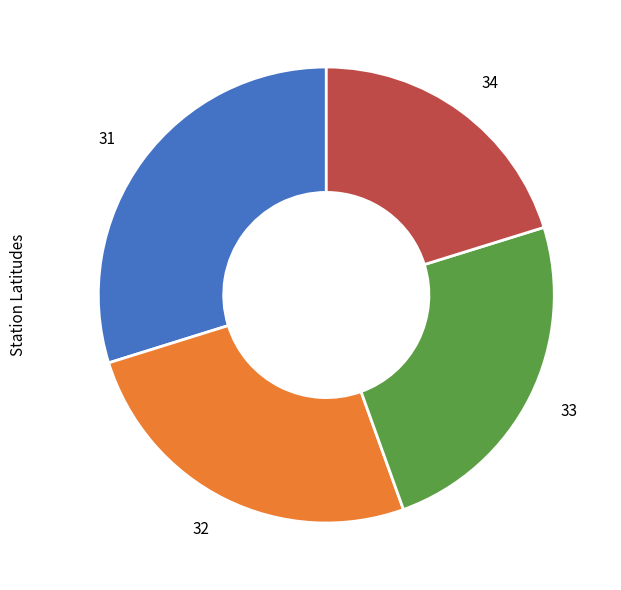

Rank the categories by value from lowest to highest.

34, 33, 32, 31